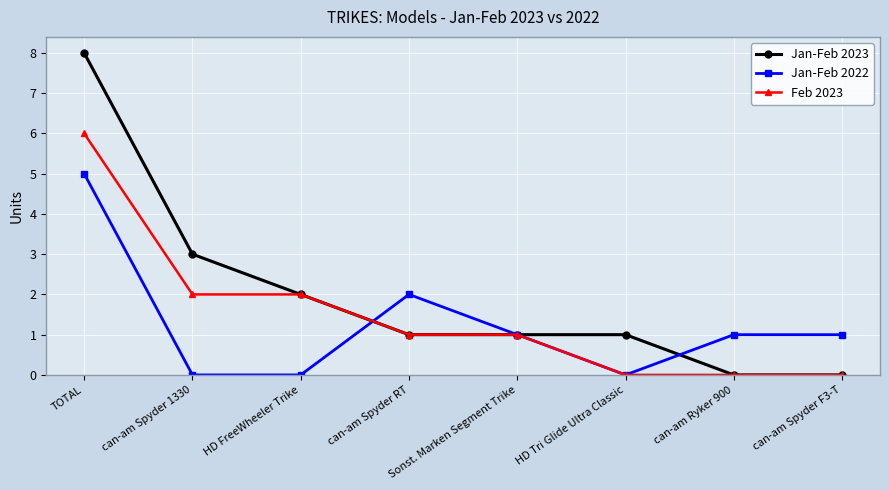

Rank the series by their maximum value, from highest to lowest.

Jan-Feb 2023, Feb 2023, Jan-Feb 2022